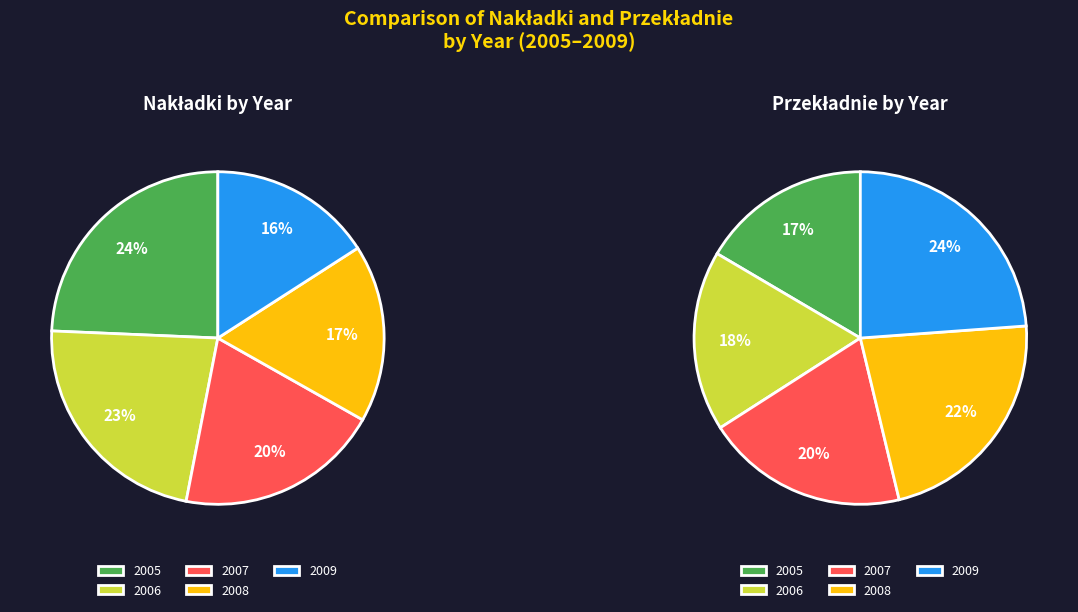

Count the number of slices in the pie.

5